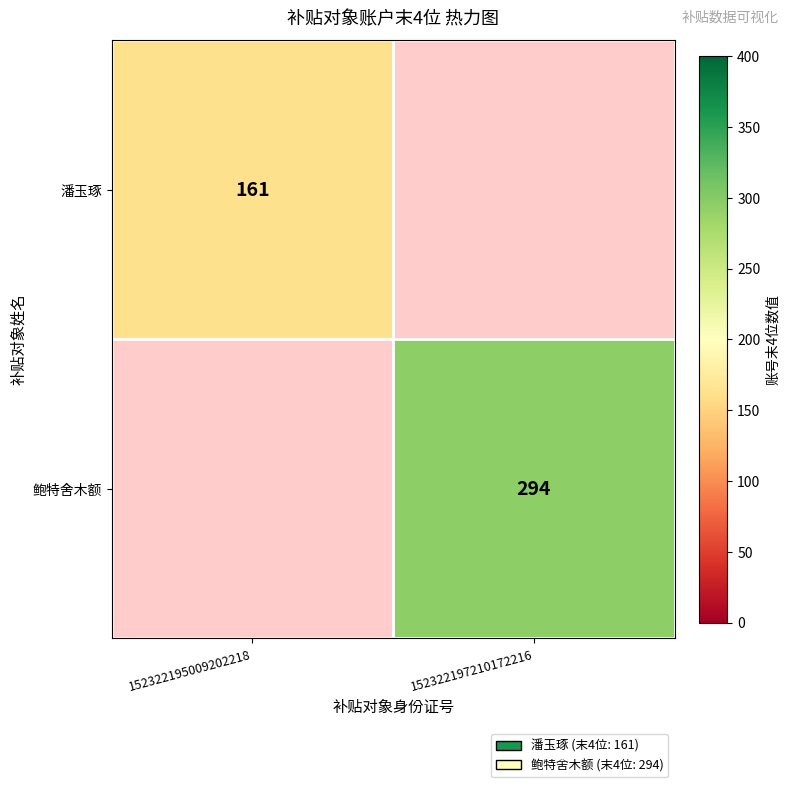

At how many categories does at least one series exceed 223?

1